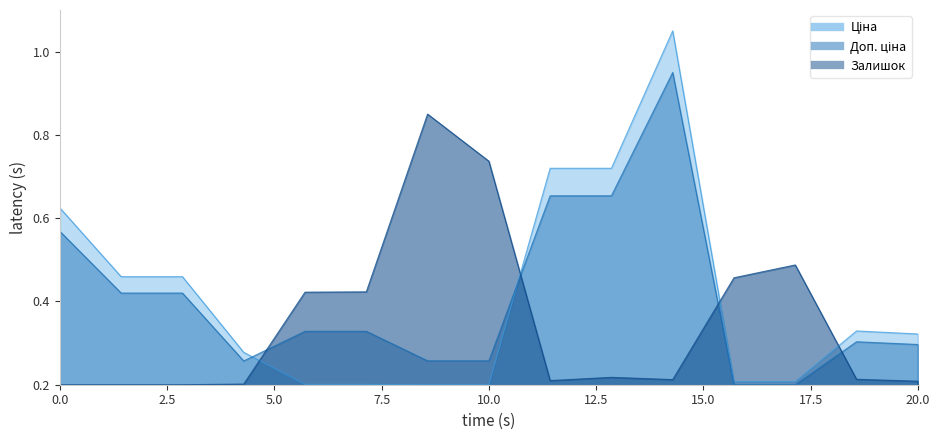

True or false: Залишок and Доп. ціна cross at least once.

True